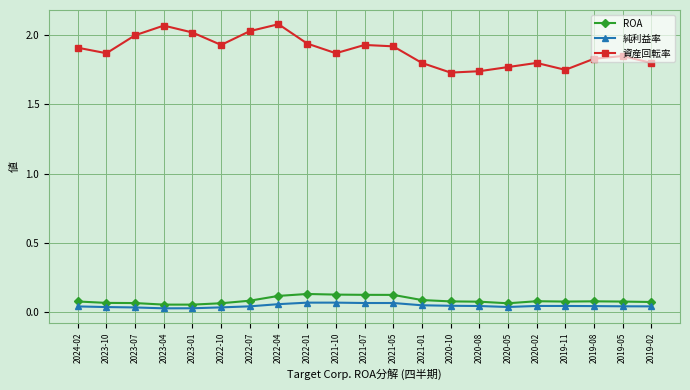

Between 2022-04 and 2019-02, which series saw the biggest shift?

資産回転率